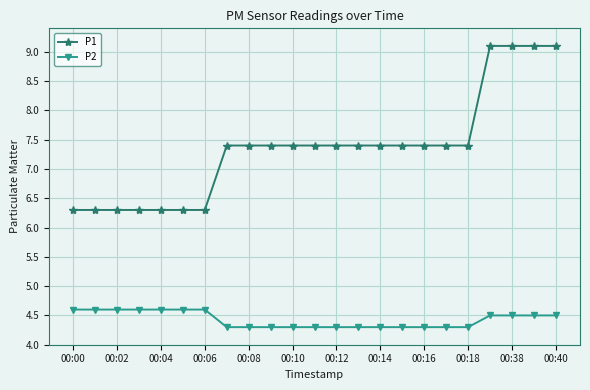

What is the difference between the second highest and minimum values in the P1 series?

2.8